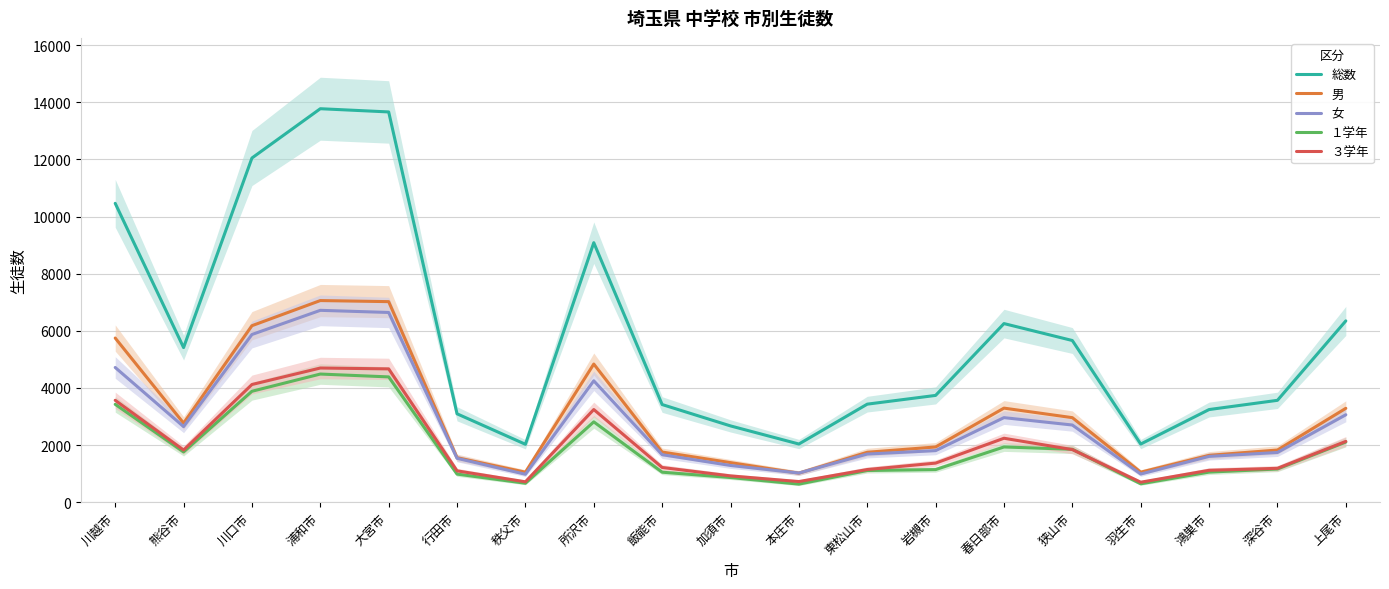

What is the value of the 男 point at the 4th from the left?

7059